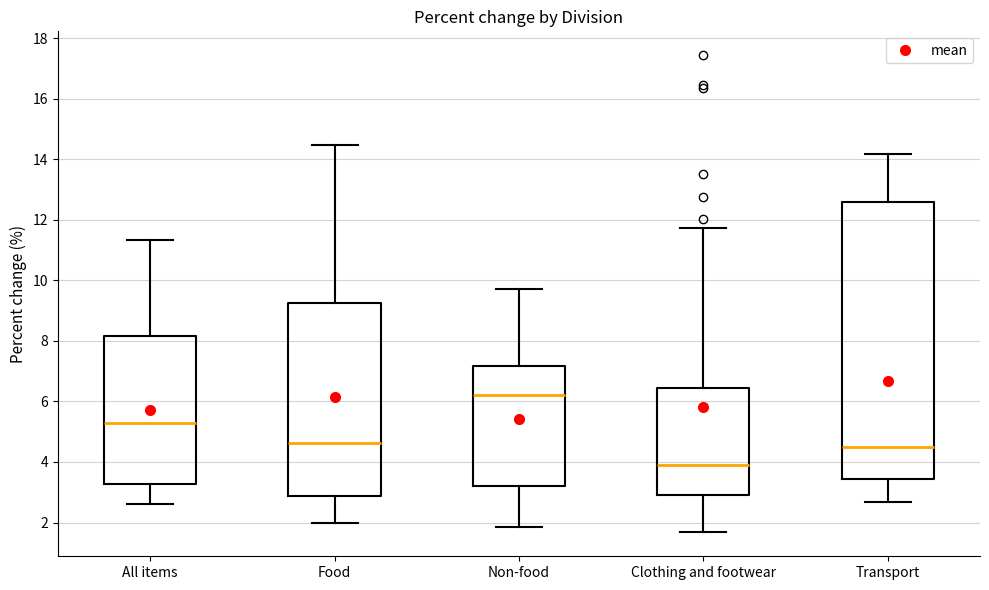

Which box's median line is the highest?

Non-food